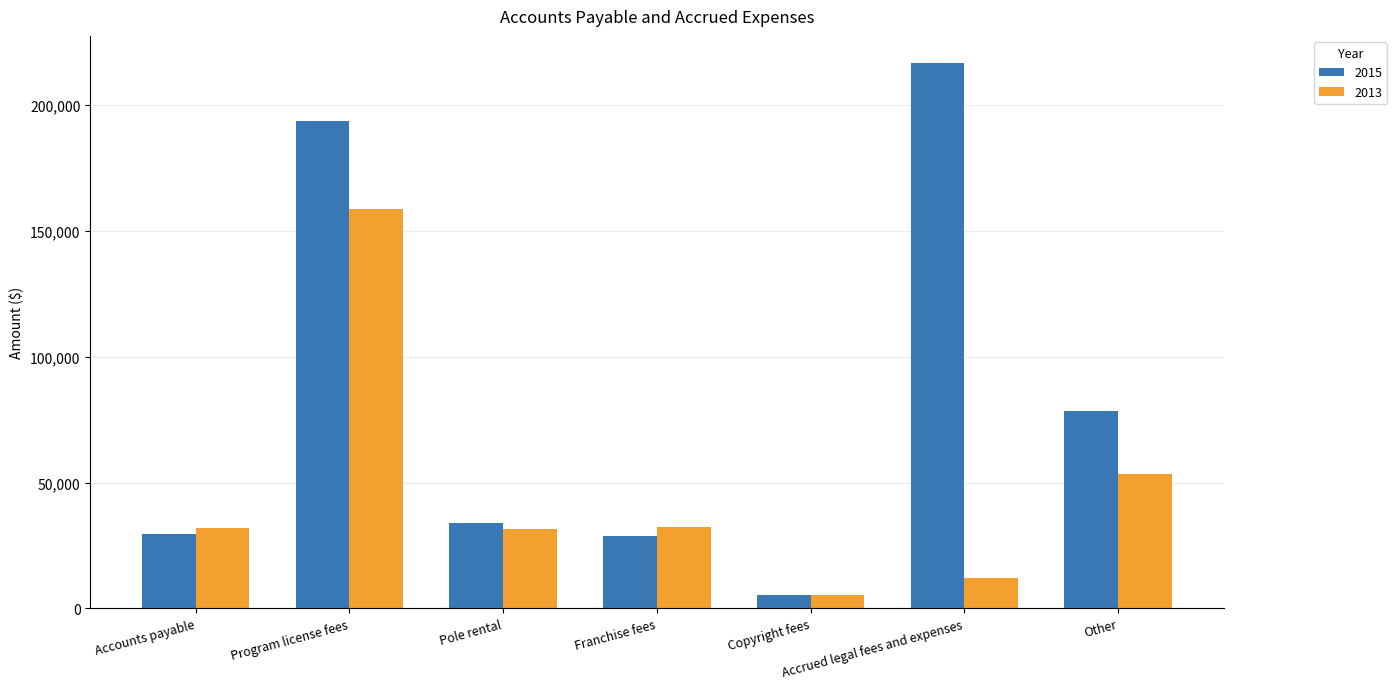

What is the highest value of the 2013 series?

158460